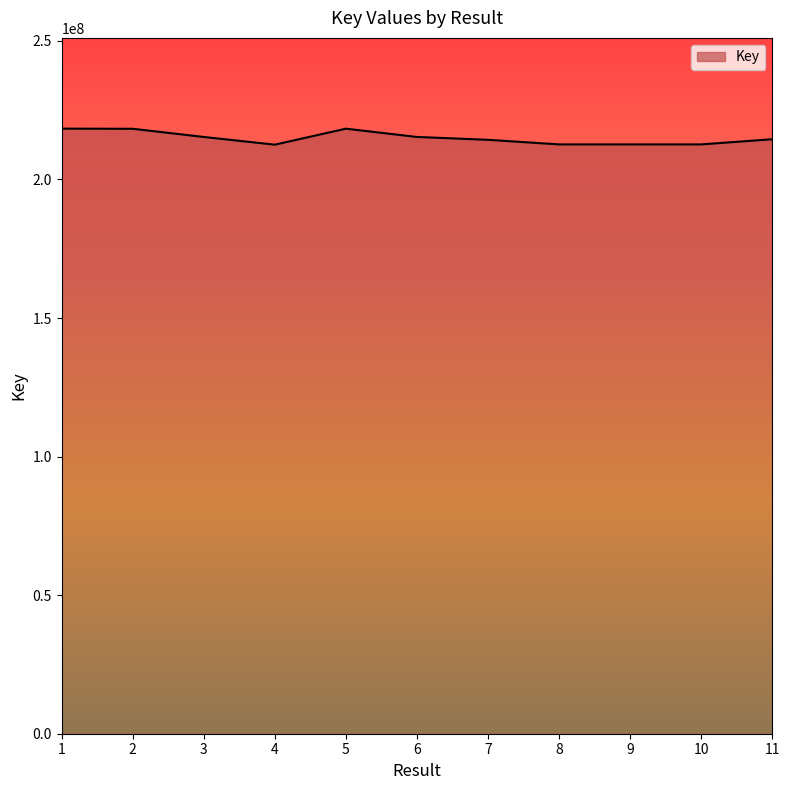

Between 10 and 5, which is larger?

5